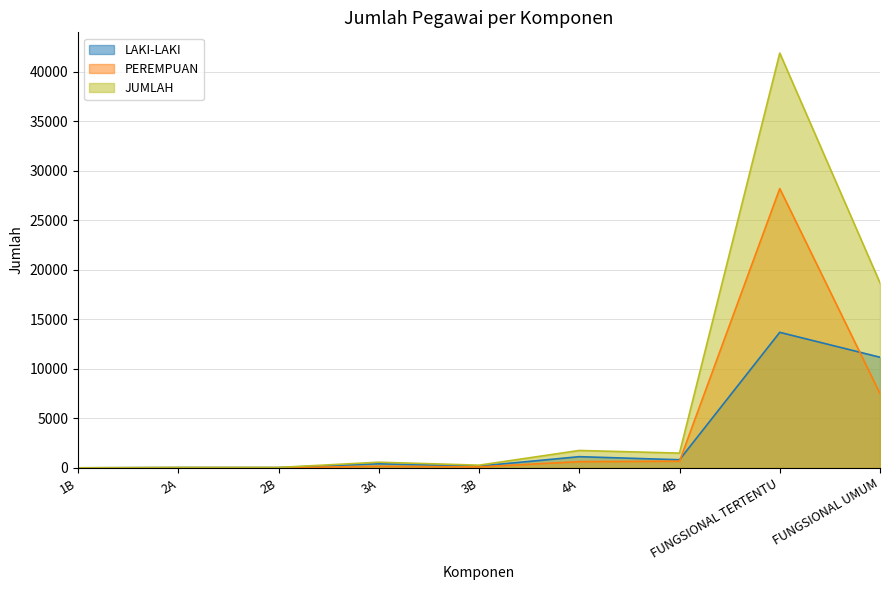

Rank the series by their average value, from highest to lowest.

JUMLAH, PEREMPUAN, LAKI-LAKI